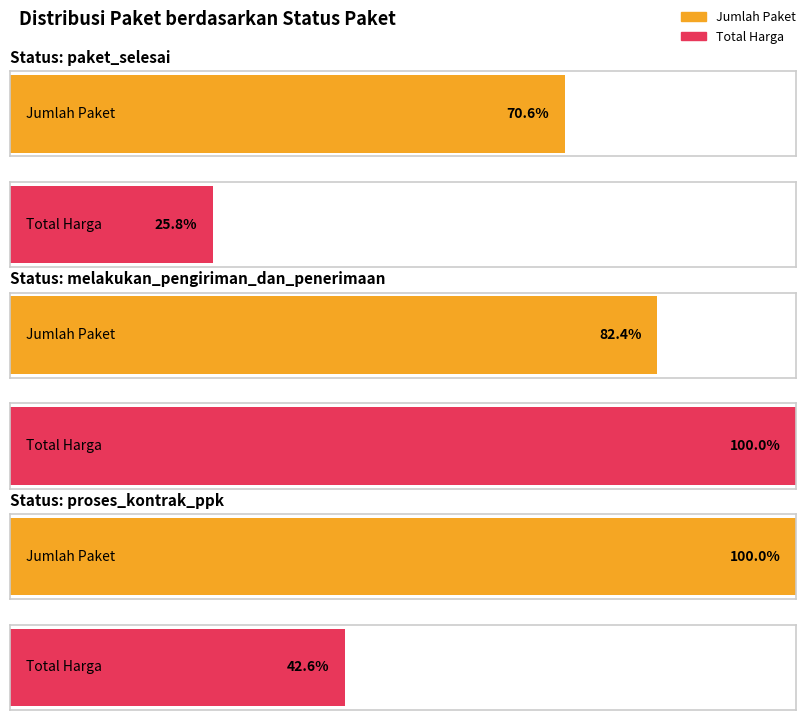

Is the value of Paket Proses at proses_kontrak_ppk greater than the value of Paket Selesai at proses_kontrak_ppk?

No